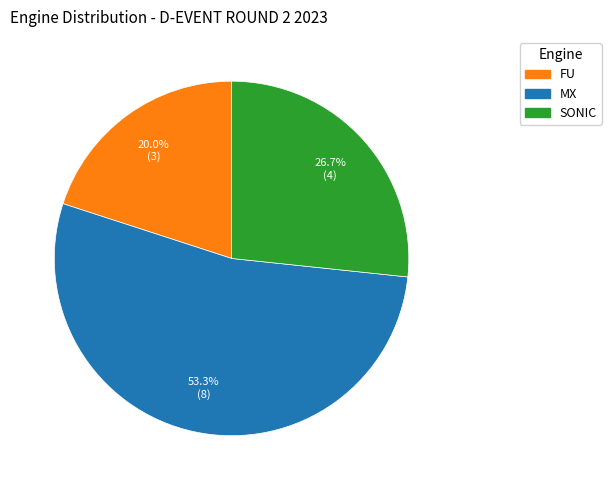

What is the total percentage of SONIC and MX?

80.0%